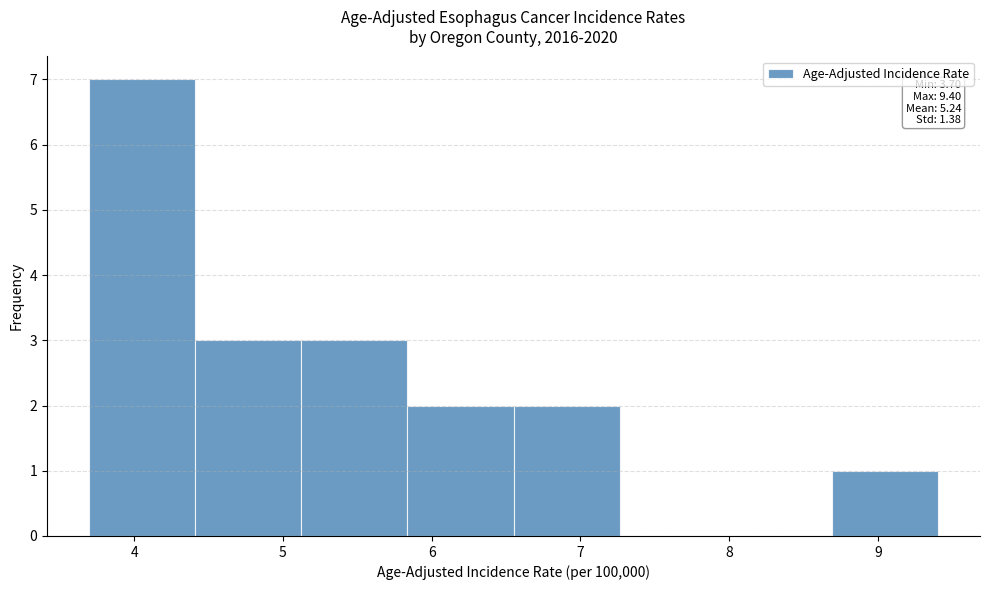

Over which range of the x-axis is the bar tallest?

3.7 to 4.4